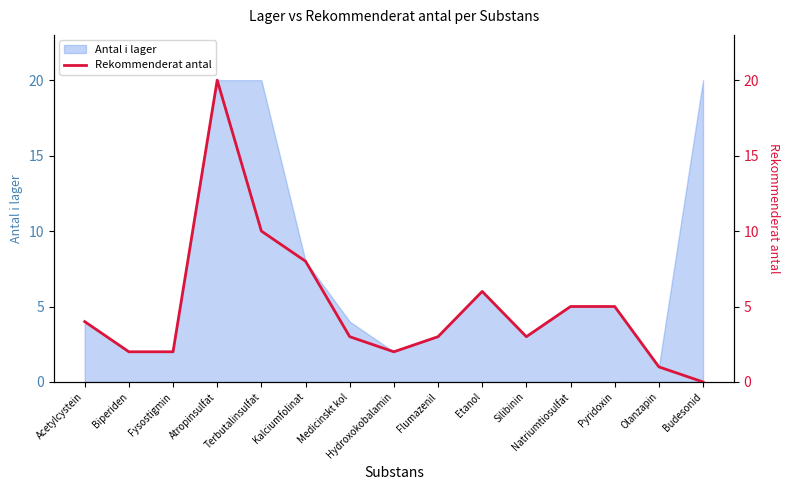

What is the average value?

5